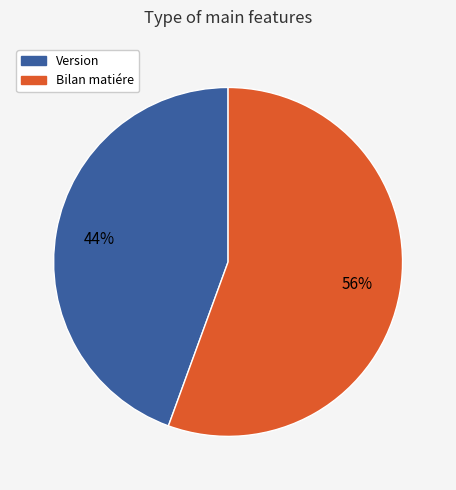

Count the number of slices in the pie.

2